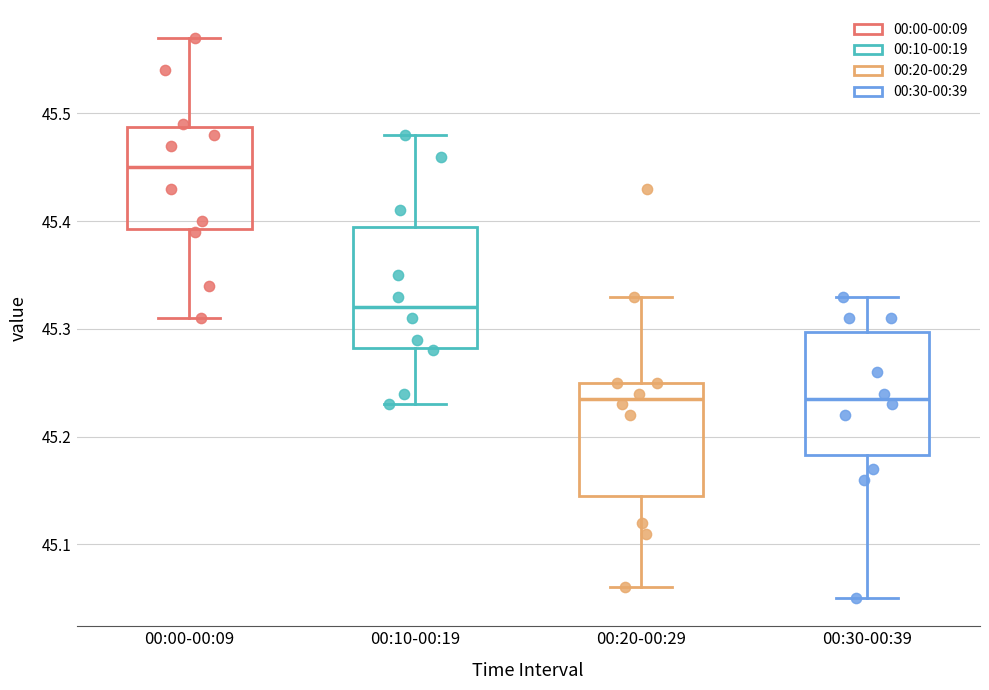

Reading left to right, read every box against the y-axis: the position of its median line, the range the box covers, and the ends of its whiskers. The values are not printed on the chart, so give them approximately, as read against the axis.

00:00-00:09: median 45.45, box 45.39 to 45.49, whiskers 45.31 to 45.57
00:10-00:19: median 45.32, box 45.28 to 45.40, whiskers 45.23 to 45.48
00:20-00:29: median 45.24, box 45.15 to 45.25, whiskers 45.06 to 45.33
00:30-00:39: median 45.24, box 45.18 to 45.30, whiskers 45.05 to 45.33